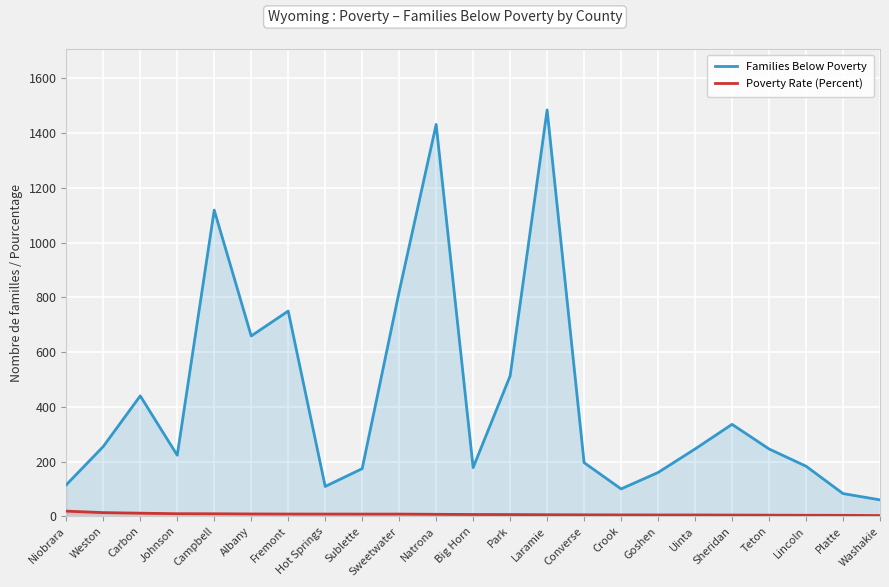

Is it true that Poverty Rate (Percent) equals 6.3 at Park?

True